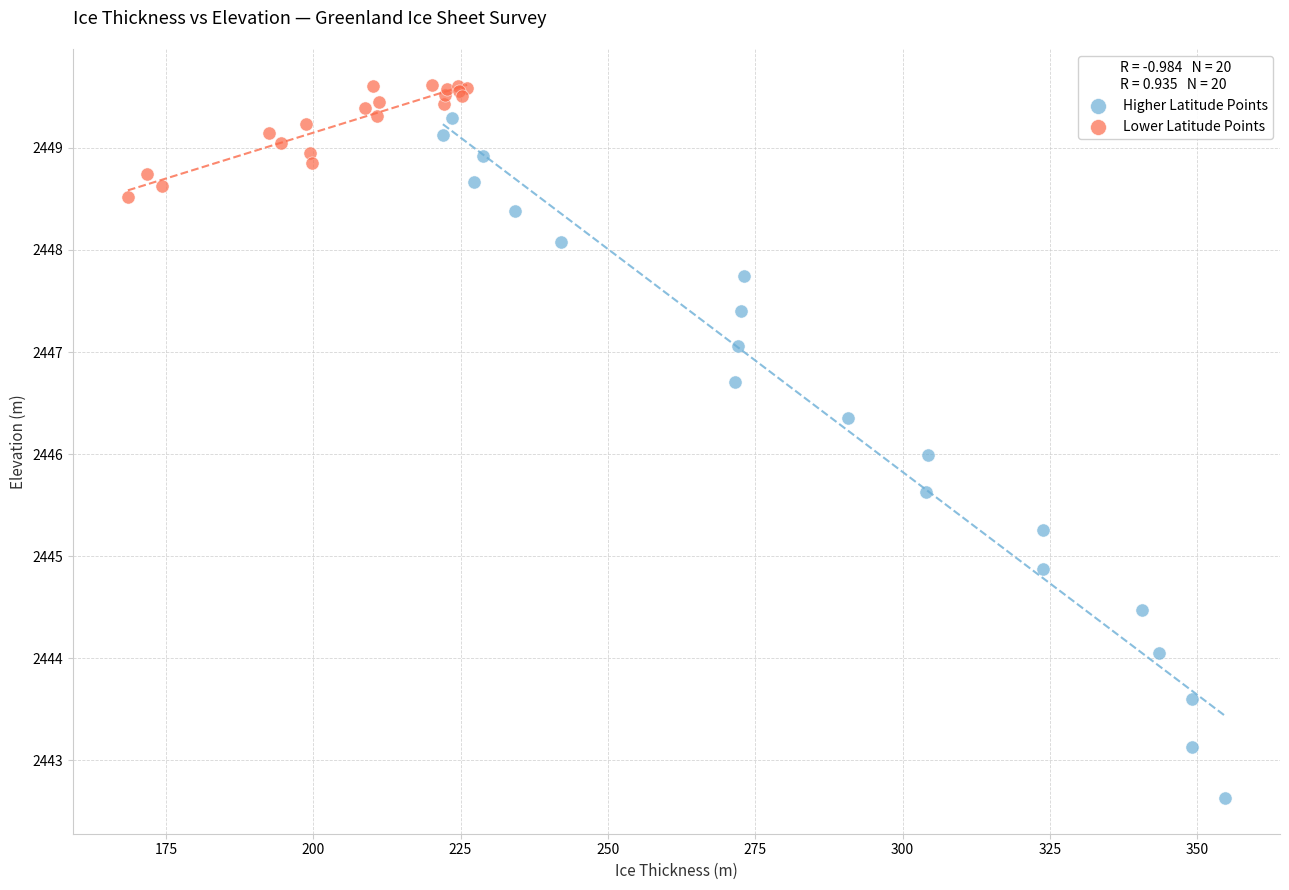

Which series has the widest spread of Y values?

Higher Latitude Points